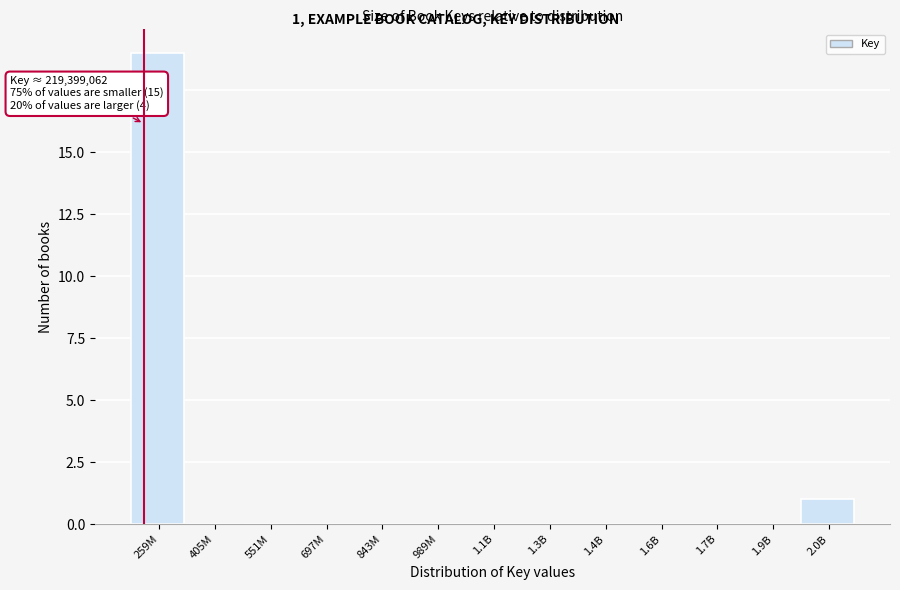

Reading left to right, transcribe all the data shown in this chart.

259M=19	405M=0	551M=0	697M=0	843M=0	989M=0	1.1B=0	1.3B=0	1.4B=0	1.6B=0	1.7B=0	1.9B=0	2.0B=1